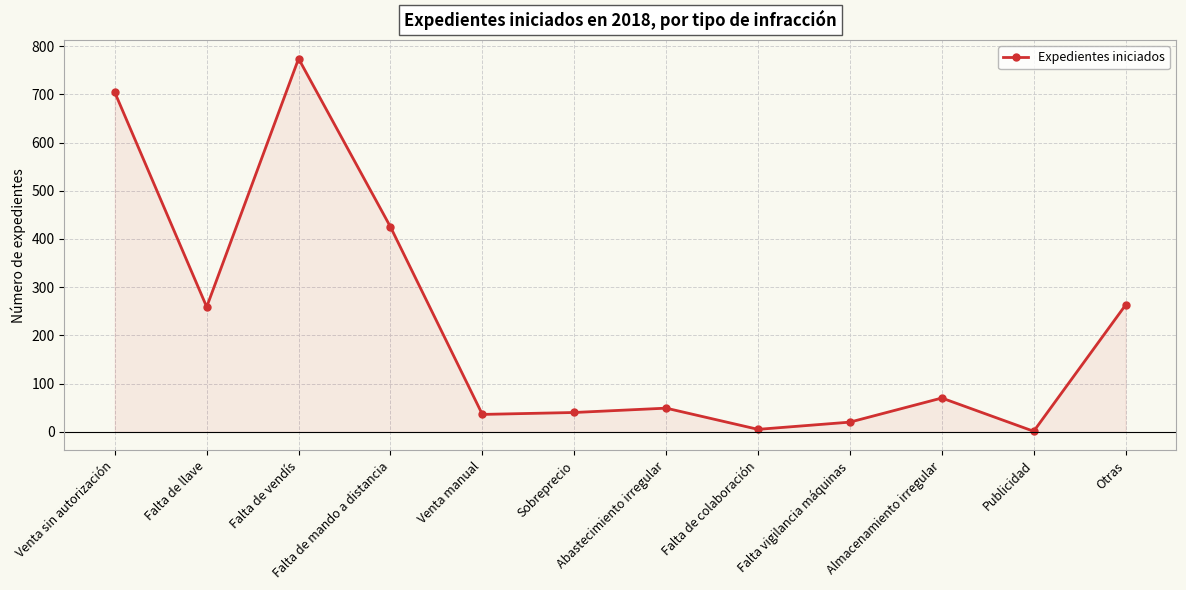

How many points are lower than both their immediate neighbors (excluding endpoints)?

4